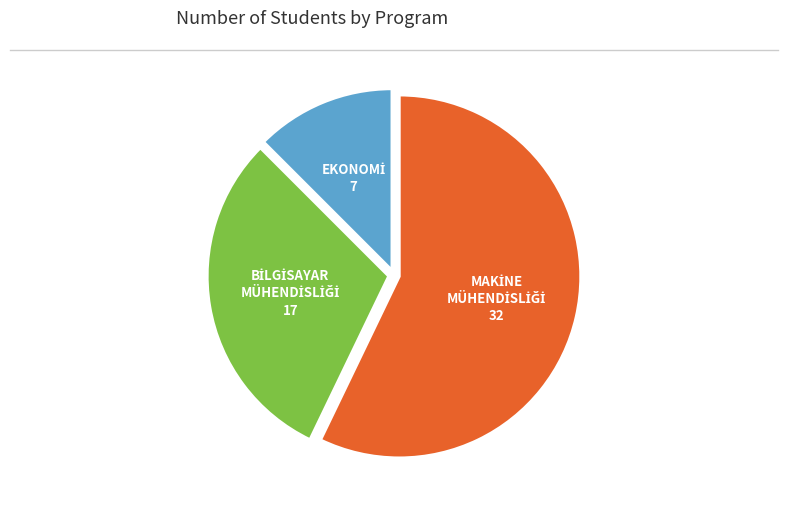

Is there a majority slice in this chart?

Yes